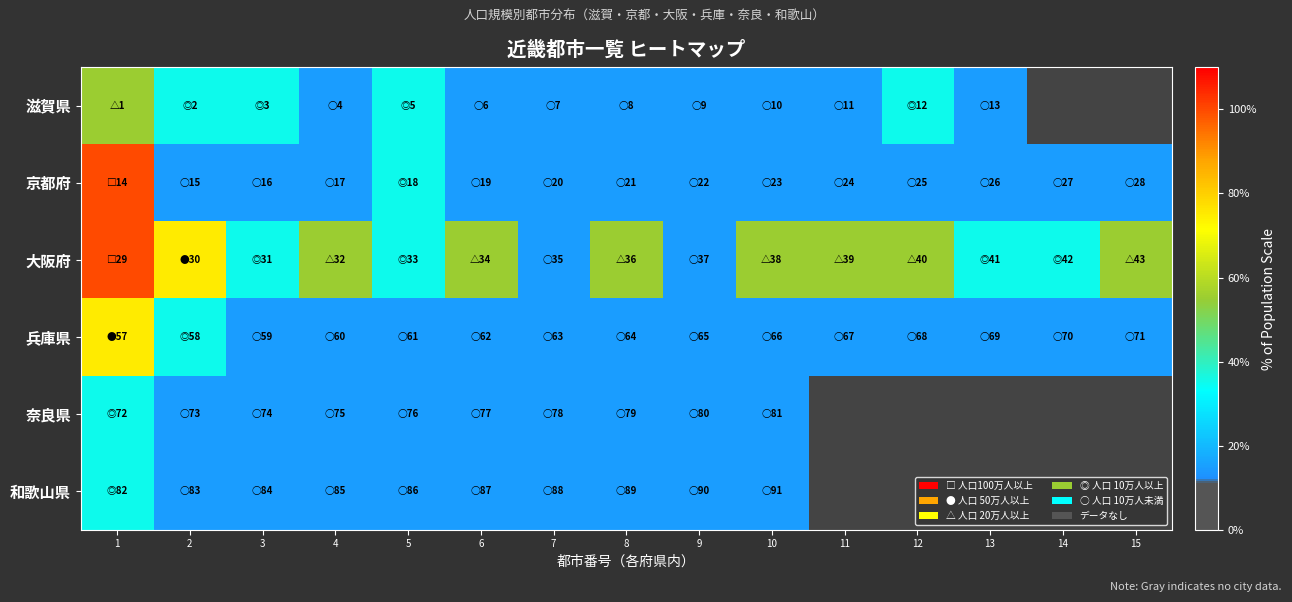

Is it true that 滋賀県 equals 4.1 at 6?

False